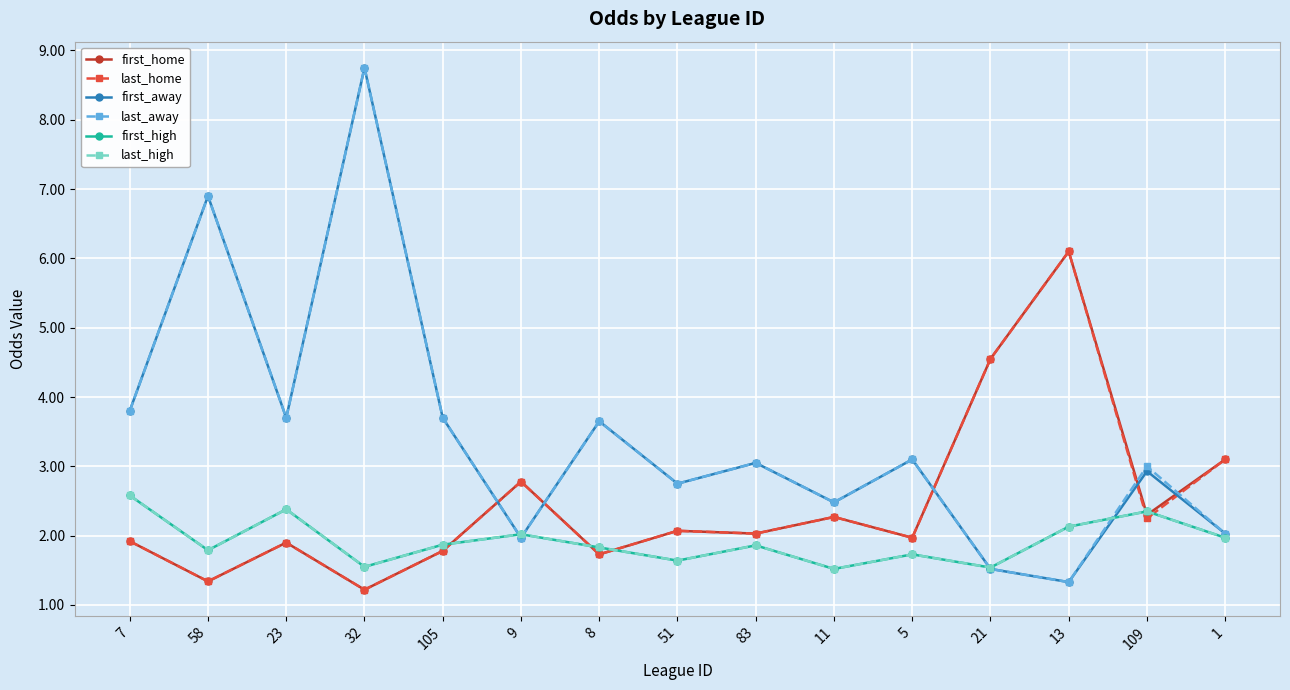

What is the difference between the second highest and minimum values in the last_home series?

3.3